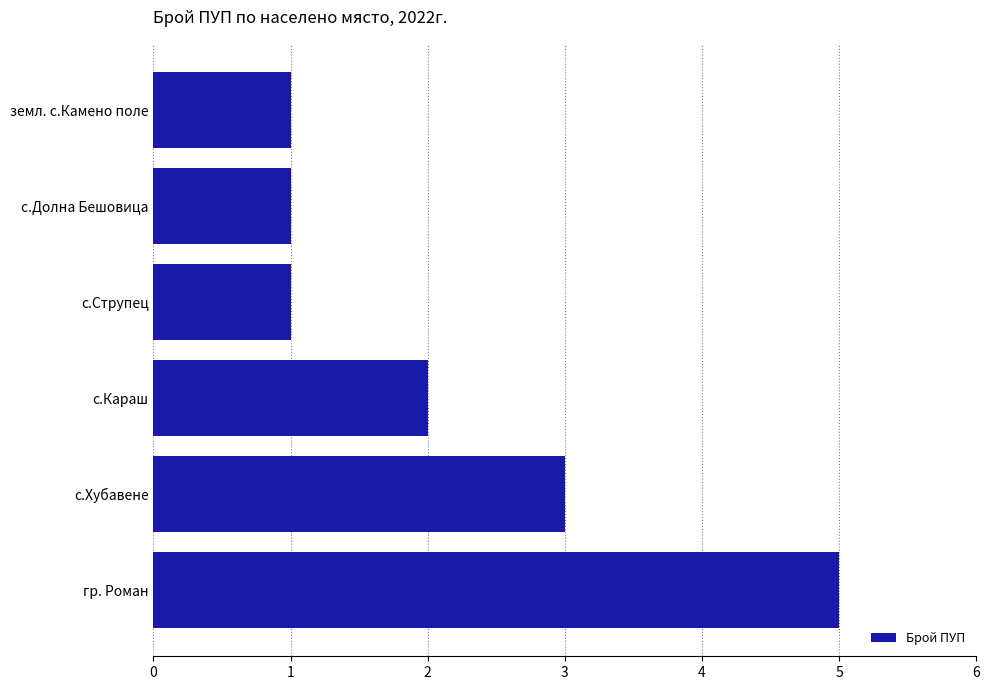

Reading bottom to top, transcribe all the data shown in this chart.

гр. Роман=5	с.Хубавене=3	с.Караш=2	с.Струпец=1	с.Долна Бешовица=1	земл. с.Камено поле=1